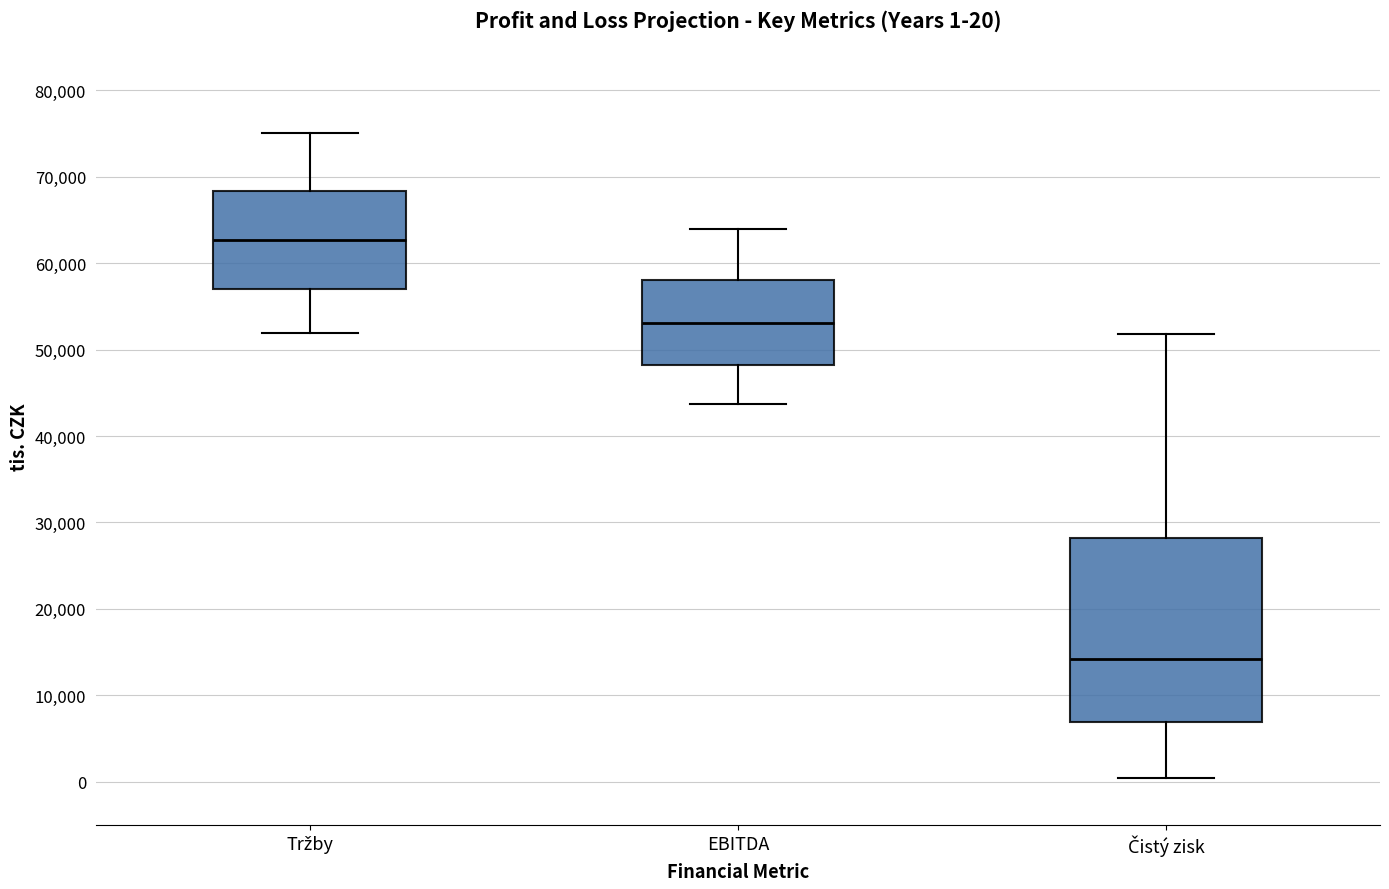

Which box's median line is the lowest?

Čistý zisk